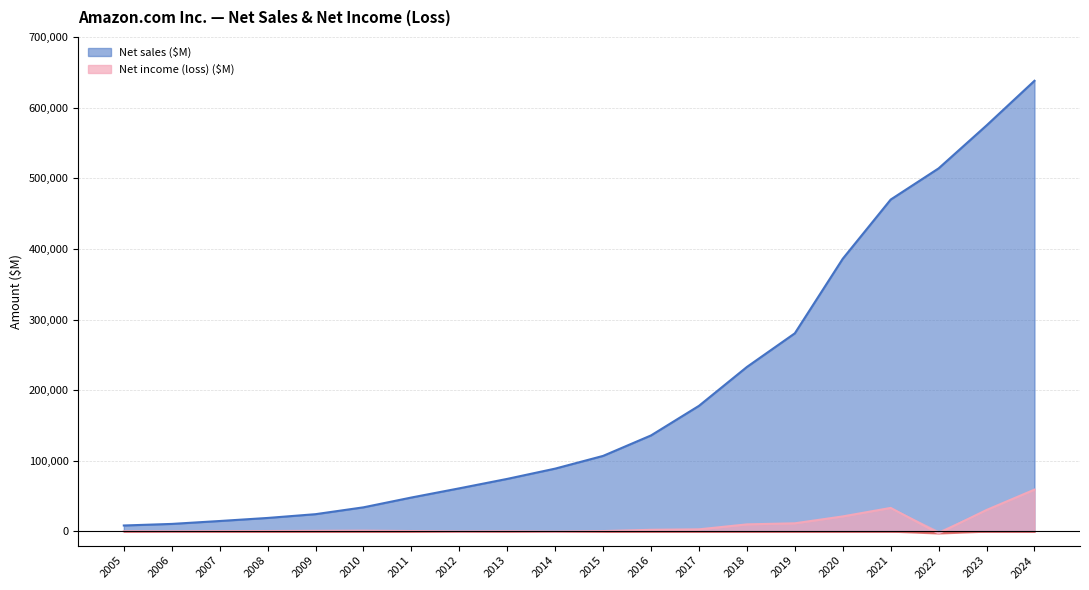

The Net sales ($M) series shows 574785 at 2023. True or false?

True